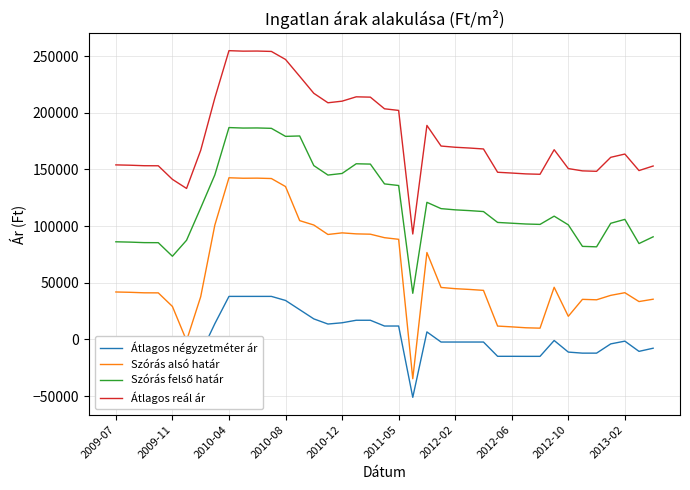

What is the maximum value shown in the chart?

254748.8